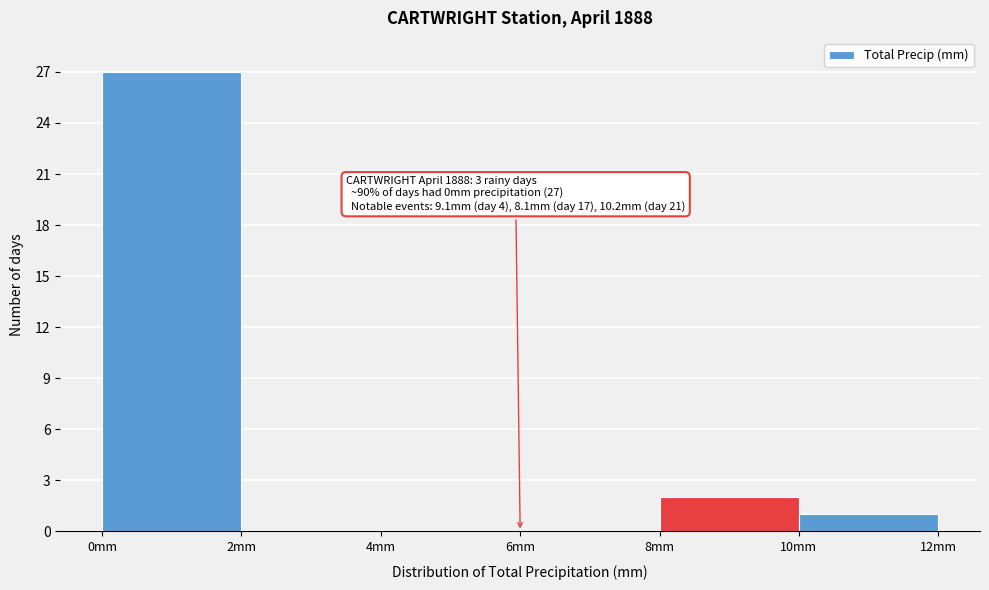

Over which range of the x-axis is the bar tallest?

0 to 2